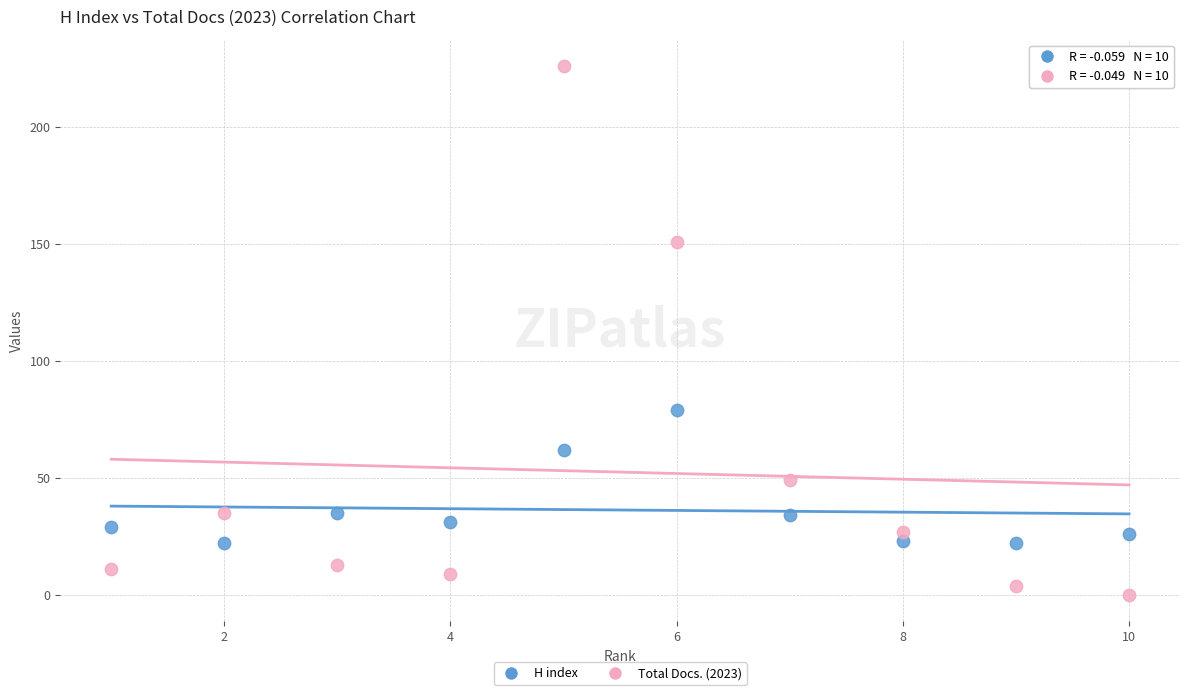

Which series reaches the minimum Y coordinate?

Total Docs. (2023)